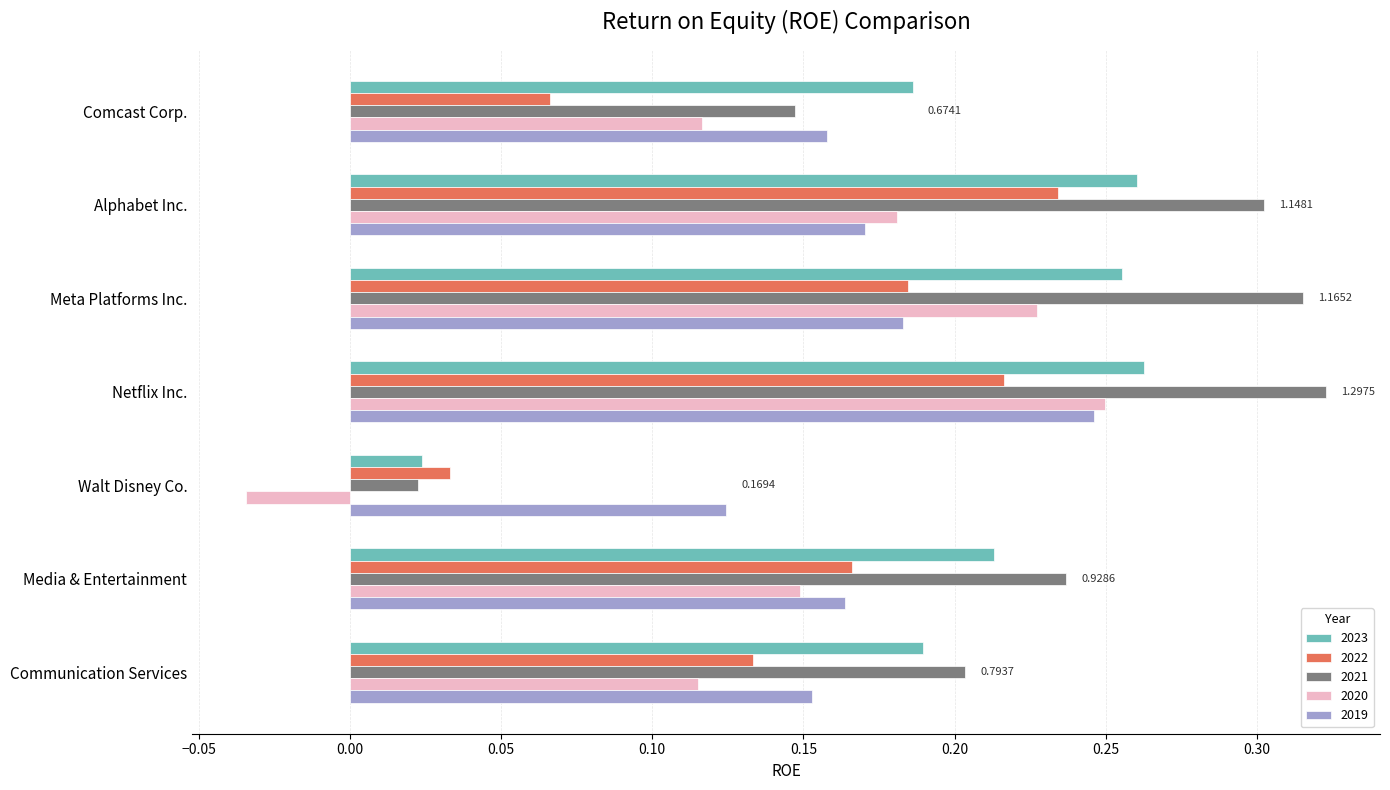

At how many categories does at least one series exceed 0?

7